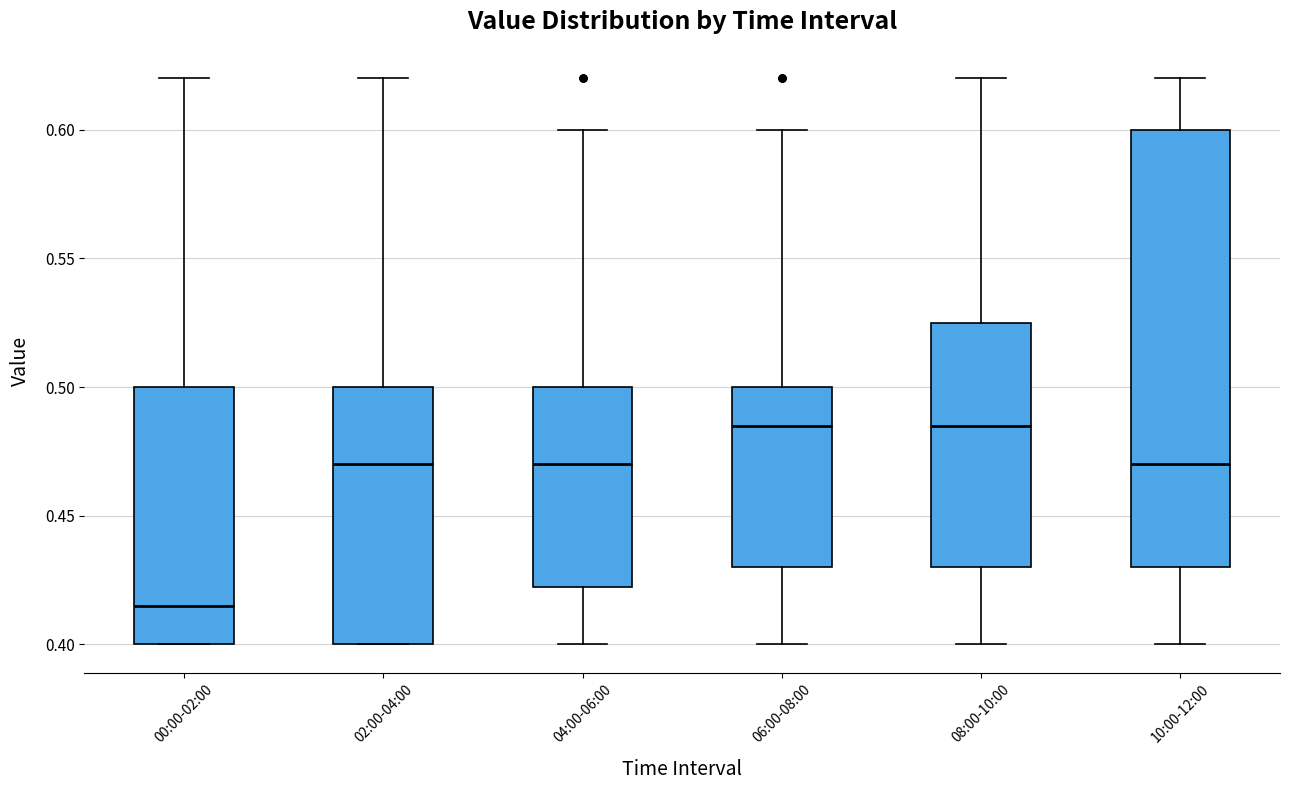

Reading left to right, transcribe this box plot: for each box, give where its median line is, the range the box spans, and where its two whiskers end, as read against the y-axis. The values are not printed on the chart, so give them approximately, as read against the axis.

00:00-02:00: median 0.415, box 0.400 to 0.500, whiskers 0.400 to 0.620
02:00-04:00: median 0.470, box 0.400 to 0.500, whiskers 0.400 to 0.620
04:00-06:00: median 0.470, box 0.425 to 0.500, whiskers 0.400 to 0.600
06:00-08:00: median 0.485, box 0.430 to 0.500, whiskers 0.400 to 0.600
08:00-10:00: median 0.485, box 0.430 to 0.525, whiskers 0.400 to 0.620
10:00-12:00: median 0.470, box 0.430 to 0.600, whiskers 0.400 to 0.620